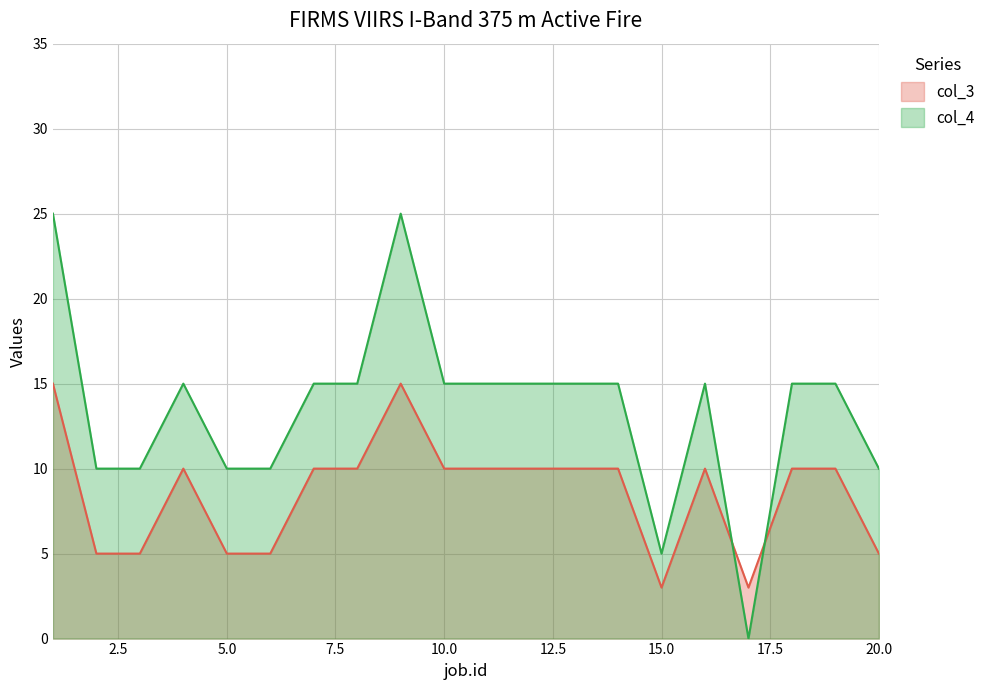

Reading left to right, transcribe all the data shown in this chart.

col_3: 15	5	5	10	5	5	10	10	15	10	10	10	10	10	3	10	3	10	10	5
col_4: 25	10	10	15	10	10	15	15	25	15	15	15	15	15	5	15	0	15	15	10